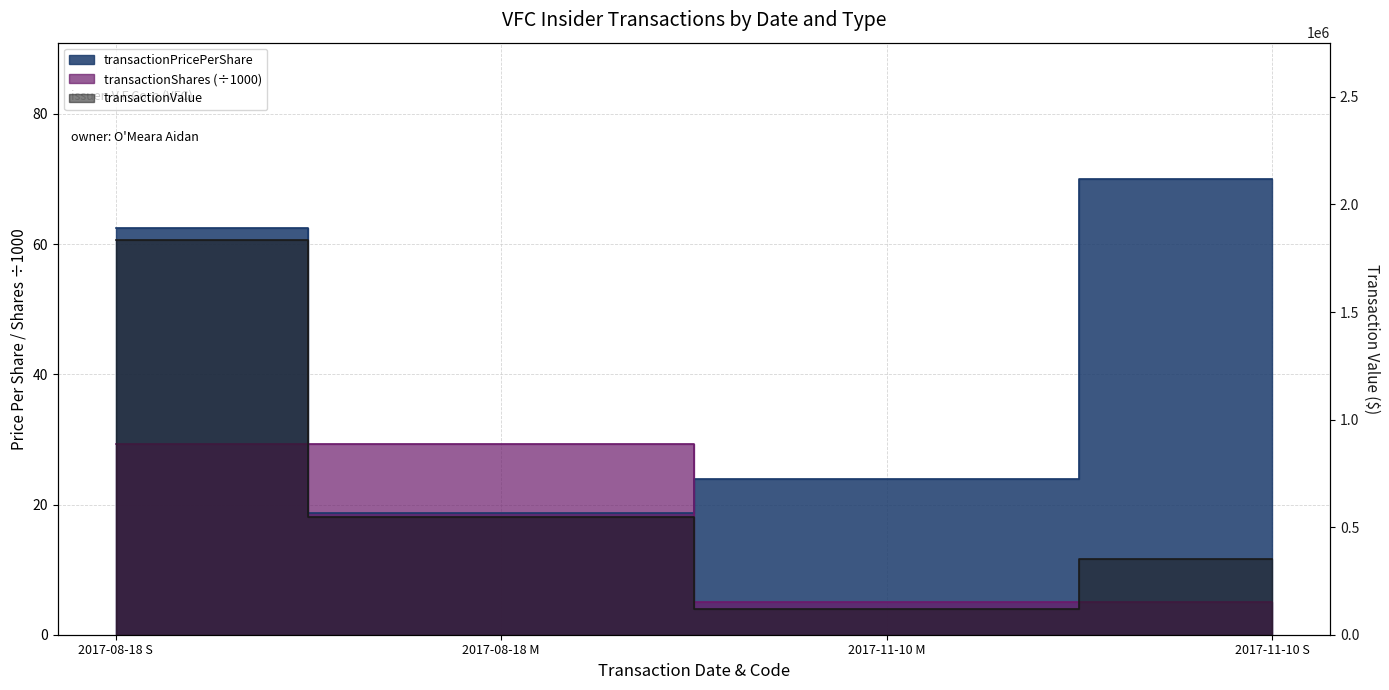

What is the spread (max minus min) of values at 2017-11-10 S?

349828.0